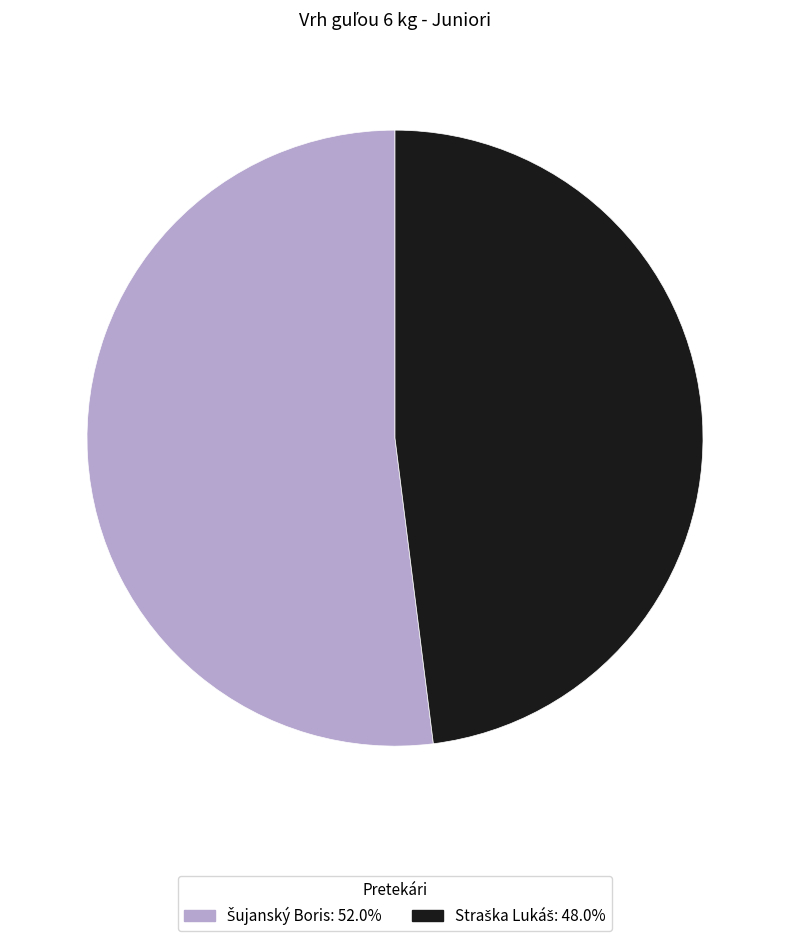

How many slices are in this pie chart?

2